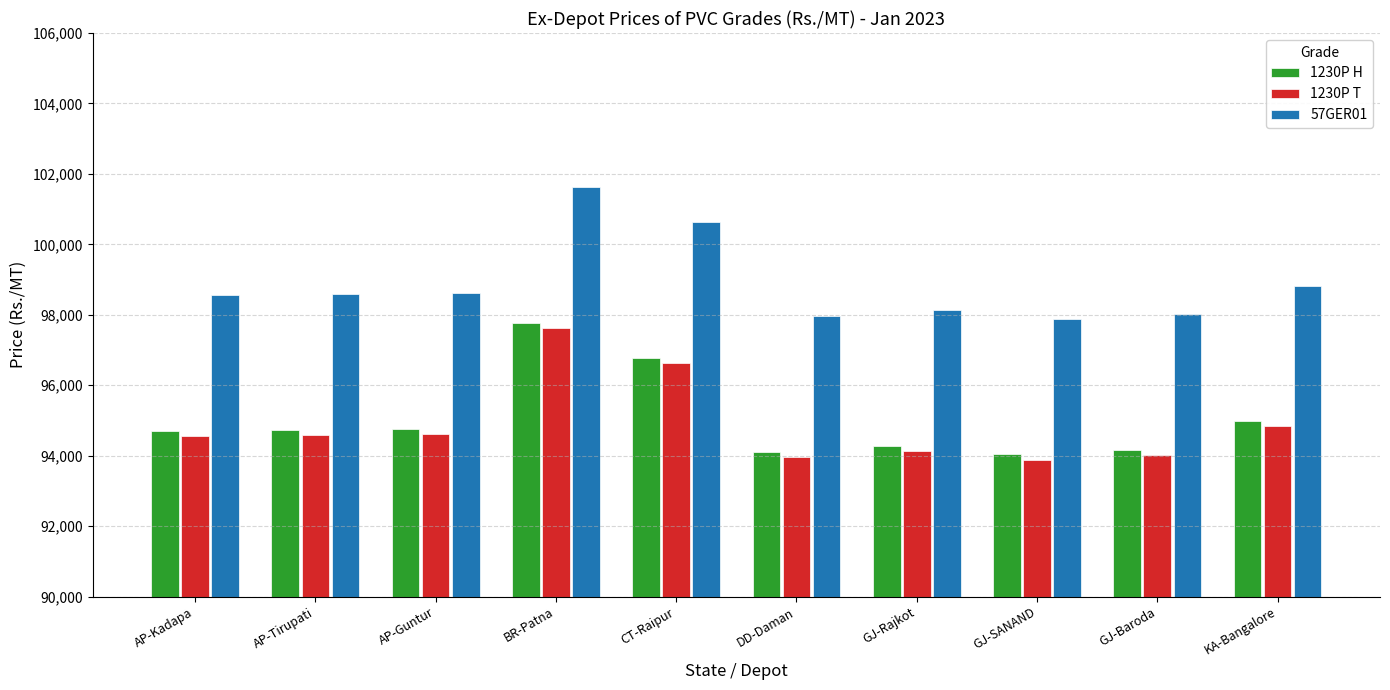

What is the difference between the highest and lowest values at GJ-Baroda?

4000